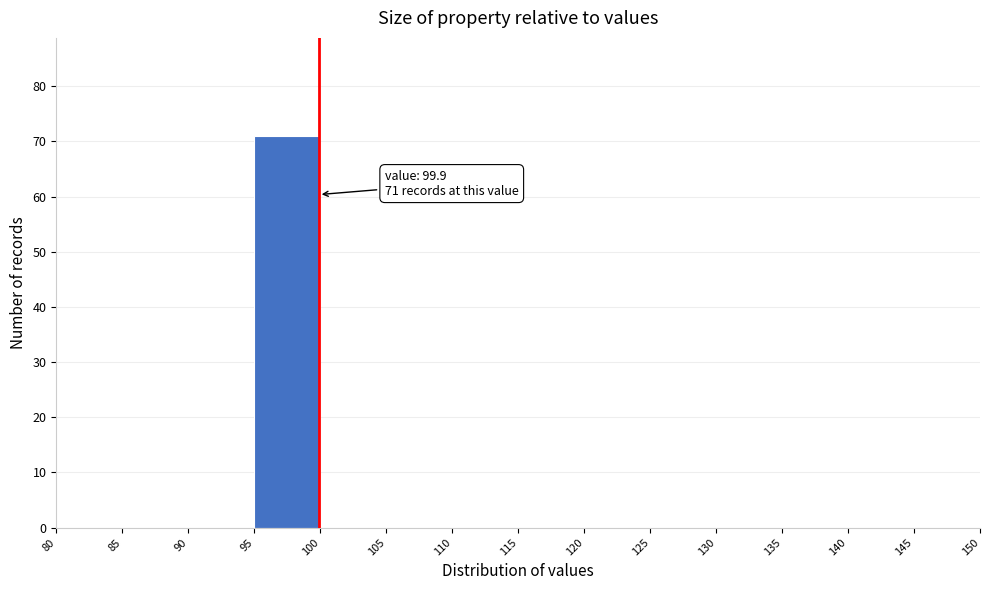

Over which range of the x-axis is the bar tallest?

95 to 100